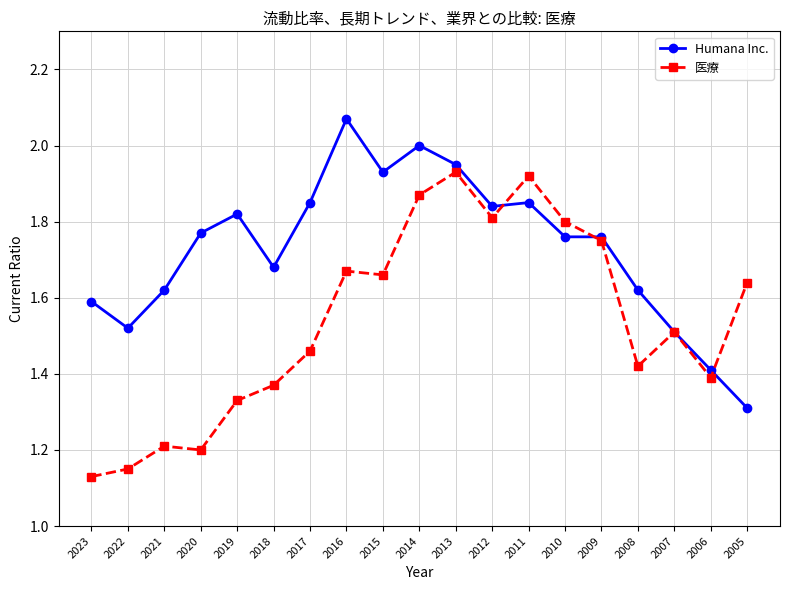

True or false: 医療 has a value of 1.6 at 2005.

True